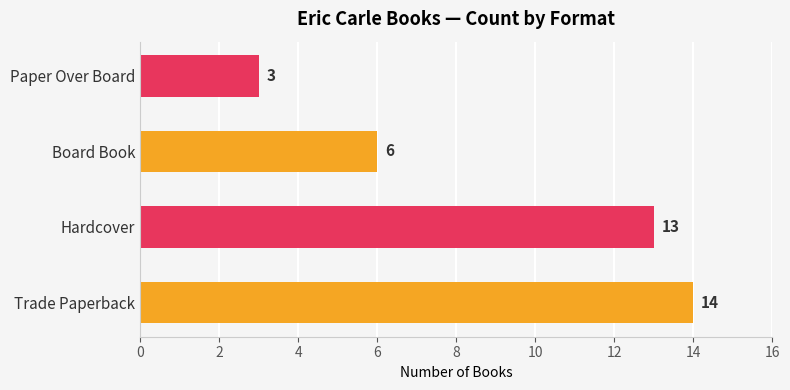

What is the change in value from Trade Paperback to Board Book?

-8